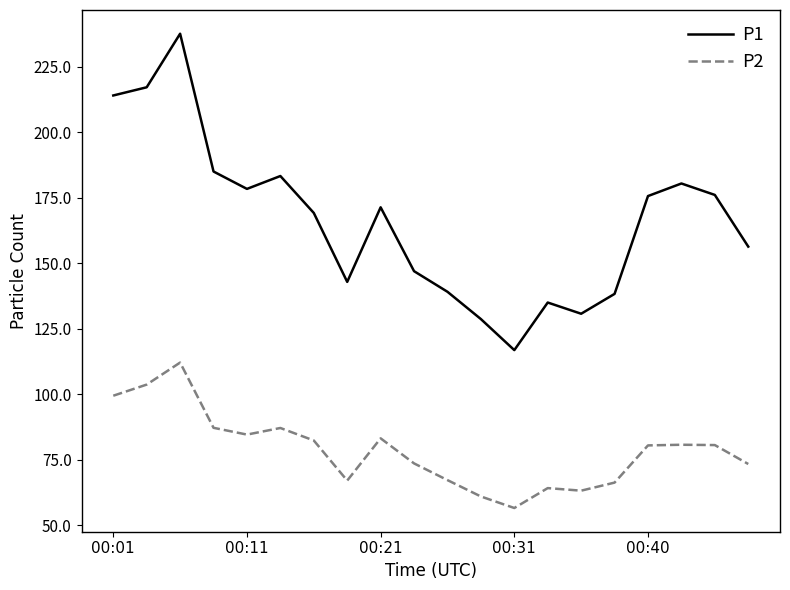

Which series has the widest spread of values?

P1